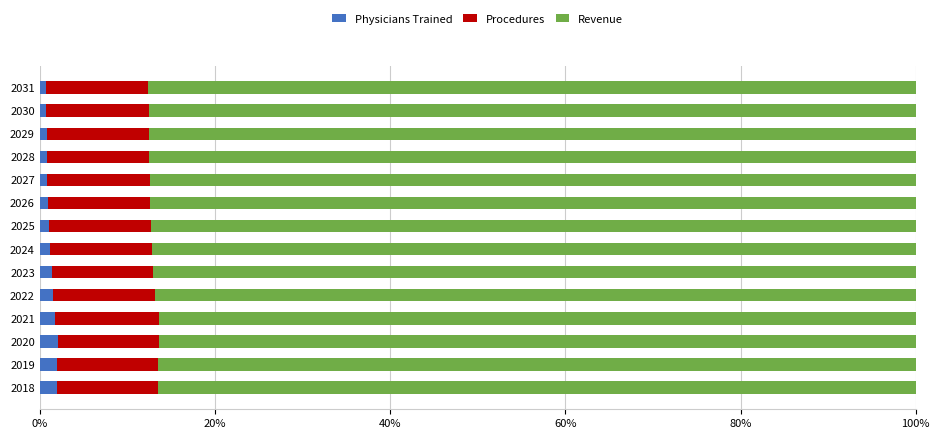

What is the average value of the Physicians Trained series?

1.3